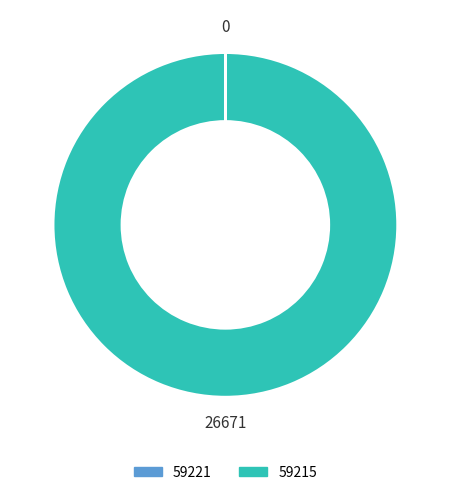

The 59215 slice represents 88% of the pie. True or false?

False